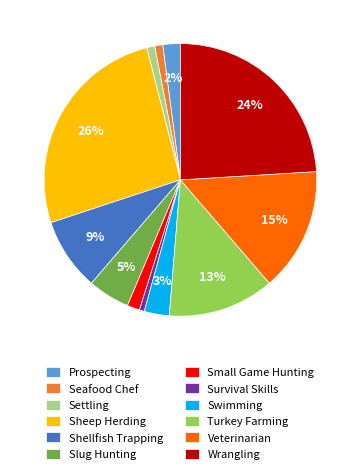

How many segments does this pie chart have?

12